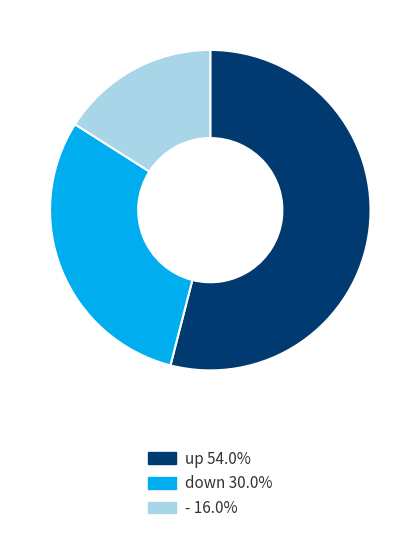

What is the ratio of the value at - to the value at down?

0.5